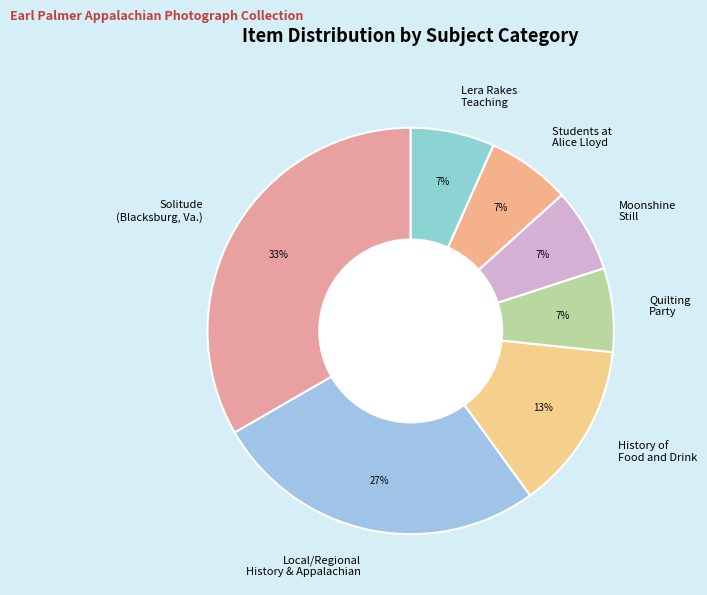

Which category has the biggest portion of the pie?

Solitude (Blacksburg, Va.)